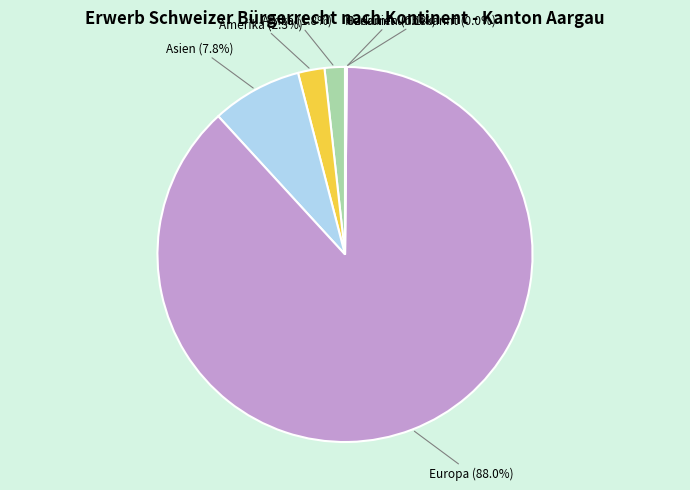

Which slice is the largest?

Europa